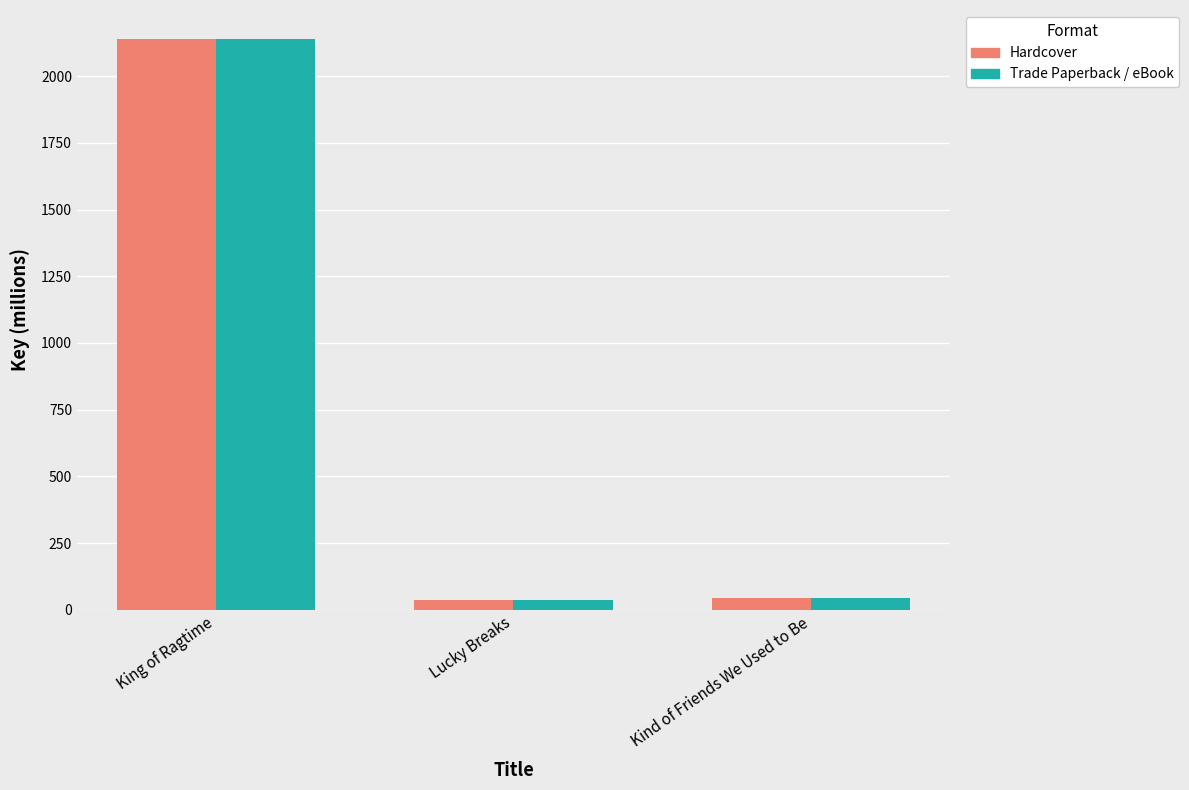

The value of Trade Paperback / eBook at King of Ragtime is 767.8. True or false?

False